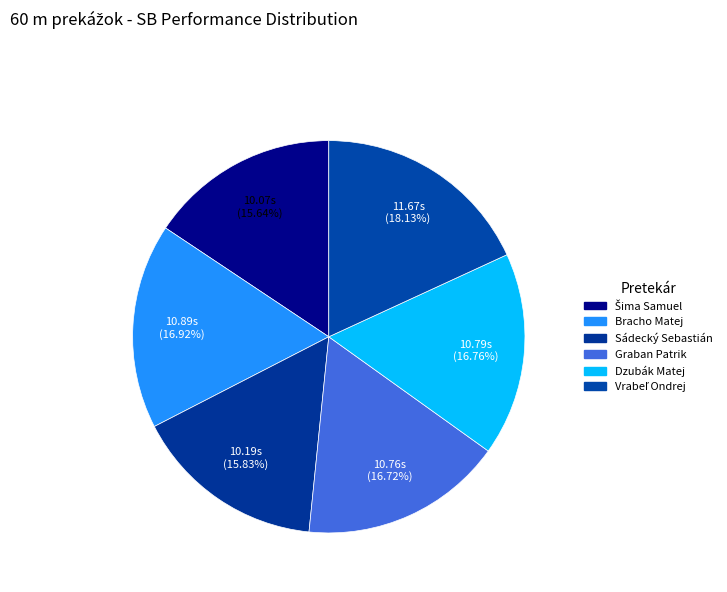

Which slice is the smallest?

Šima Samuel